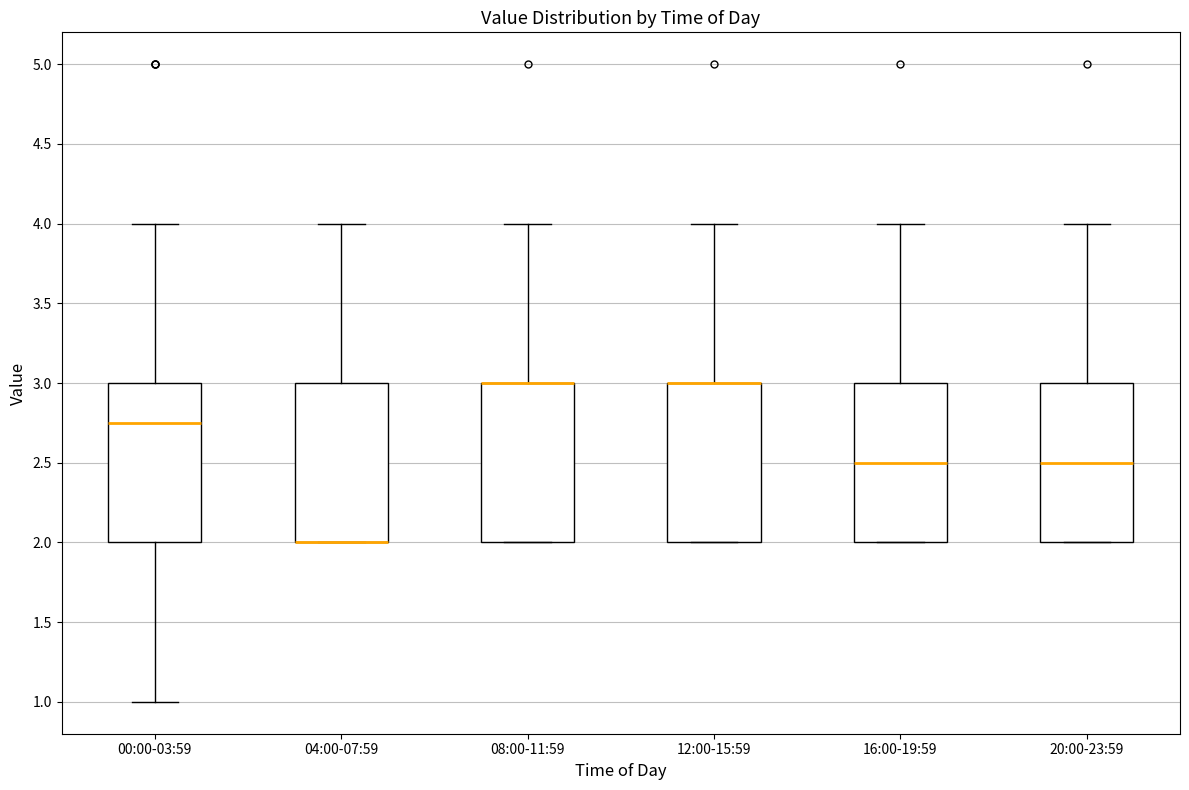

Reading left to right, read every box against the y-axis: the position of its median line, the range the box covers, and the ends of its whiskers. The values are not printed on the chart, so give them approximately, as read against the axis.

00:00-03:59: median 2.75, box 2.00 to 3.00, whiskers 1.00 to 4.00
04:00-07:59: median 2.00 (drawn on the box's lower edge), box 2.00 to 3.00, whiskers 2.00 to 4.00
08:00-11:59: median 3.00 (drawn on the box's upper edge), box 2.00 to 3.00, whiskers 2.00 to 4.00
12:00-15:59: median 3.00 (drawn on the box's upper edge), box 2.00 to 3.00, whiskers 2.00 to 4.00
16:00-19:59: median 2.50, box 2.00 to 3.00, whiskers 2.00 to 4.00
20:00-23:59: median 2.50, box 2.00 to 3.00, whiskers 2.00 to 4.00